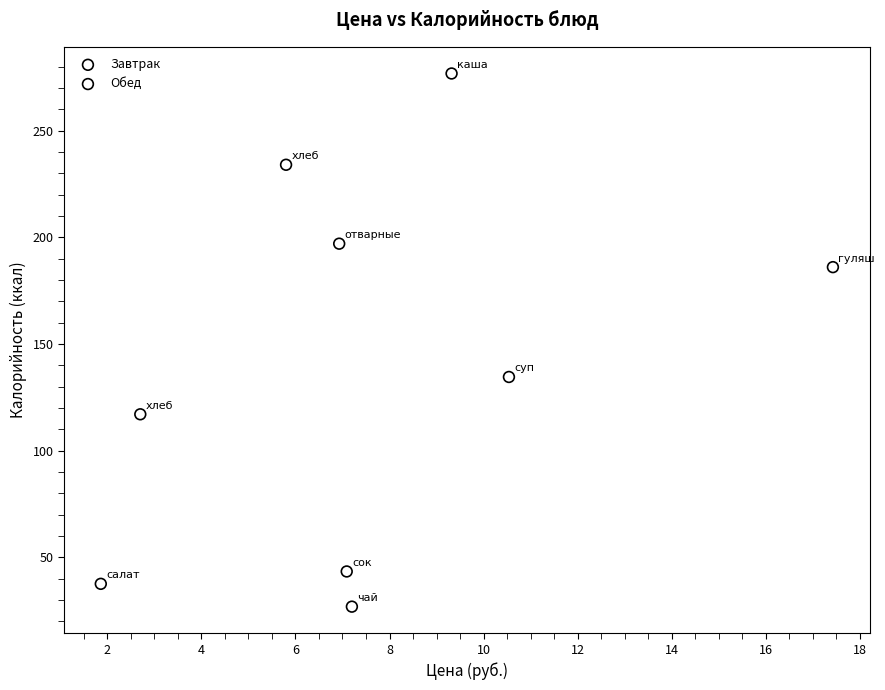

Which series reaches the maximum Y coordinate?

Завтрак